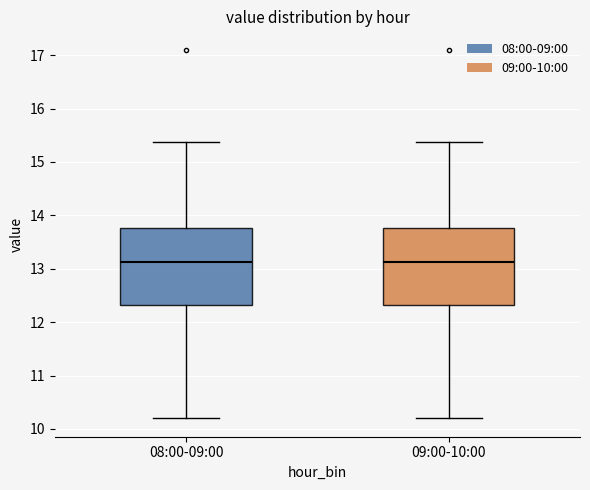

Reading left to right, read every box against the y-axis: the position of its median line, the range the box covers, and the ends of its whiskers. The values are not printed on the chart, so give them approximately, as read against the axis.

08:00-09:00: median 13.1, box 12.3 to 13.8, whiskers 10.2 to 15.4
09:00-10:00: median 13.1, box 12.3 to 13.8, whiskers 10.2 to 15.4